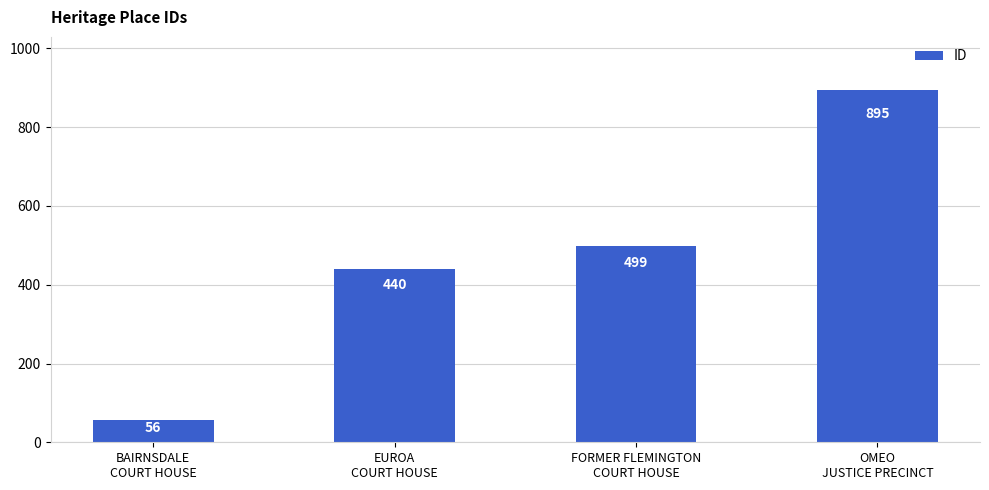

Rank the categories by value from highest to lowest.

OMEO
JUSTICE PRECINCT, FORMER FLEMINGTON
COURT HOUSE, EUROA
COURT HOUSE, BAIRNSDALE
COURT HOUSE